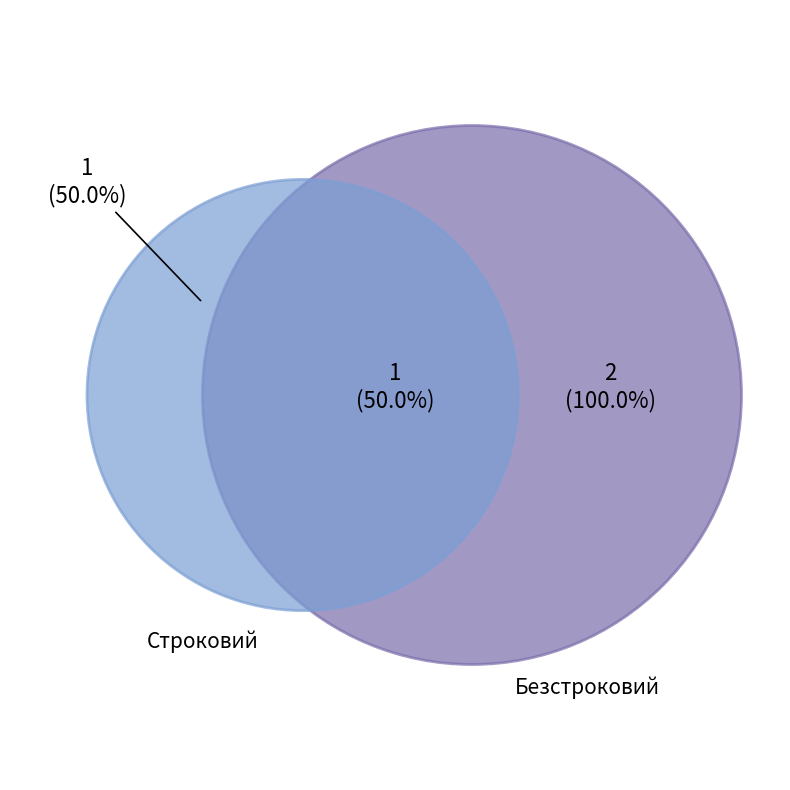

Which slice is the smallest?

Строковий